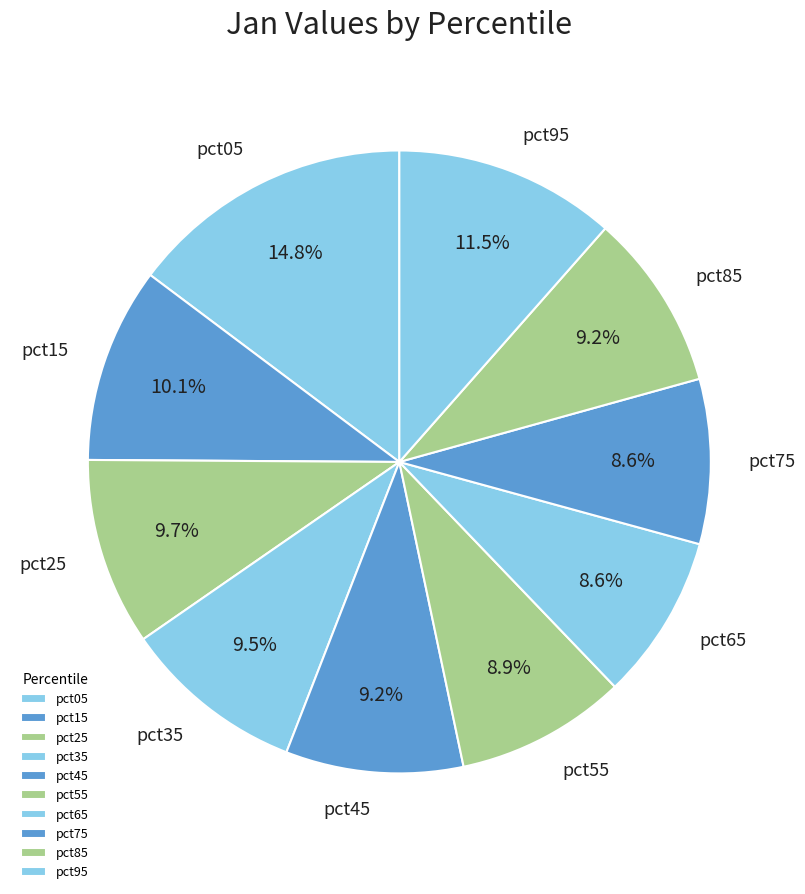

To the nearest percent, what portion does pct75 represent?

9%